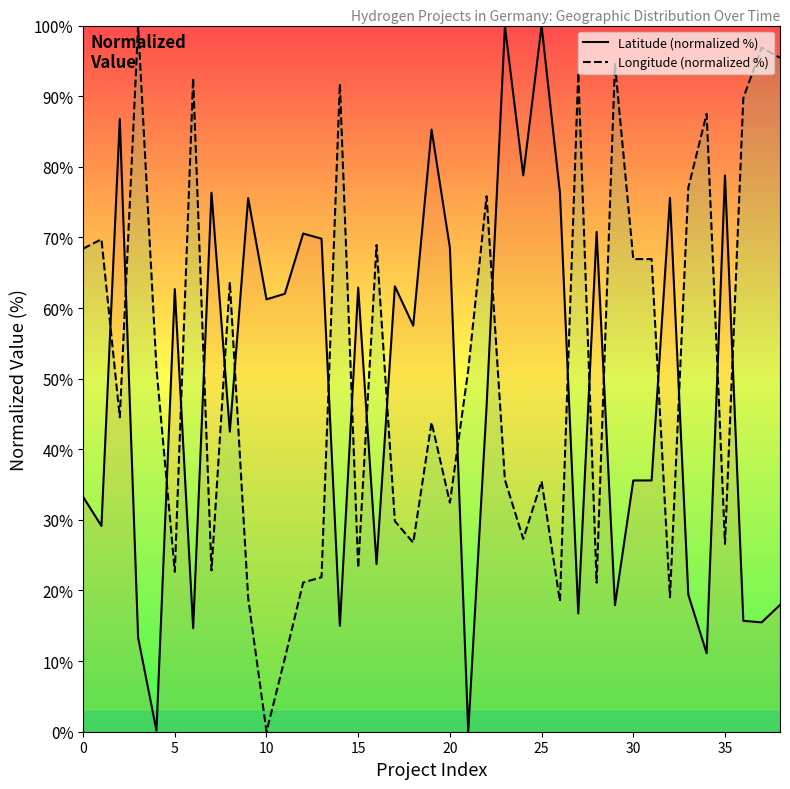

What is the spread (max minus min) of values at 30?

31.4